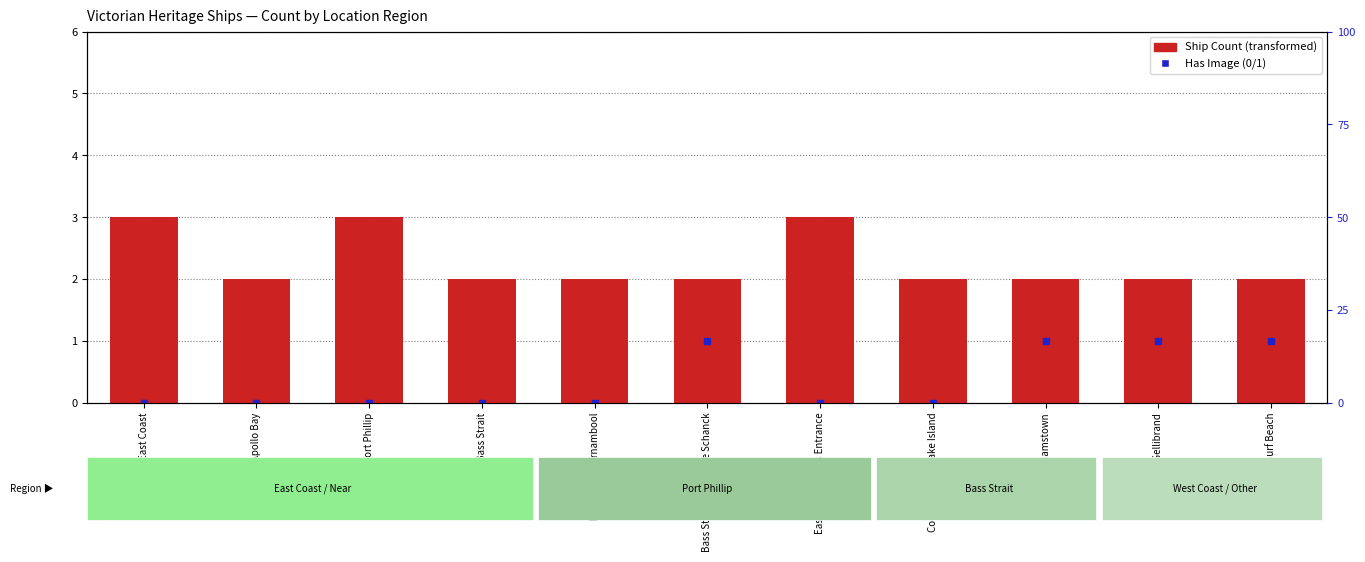

What are all the series names shown in the legend?

Ship Count, Has Image